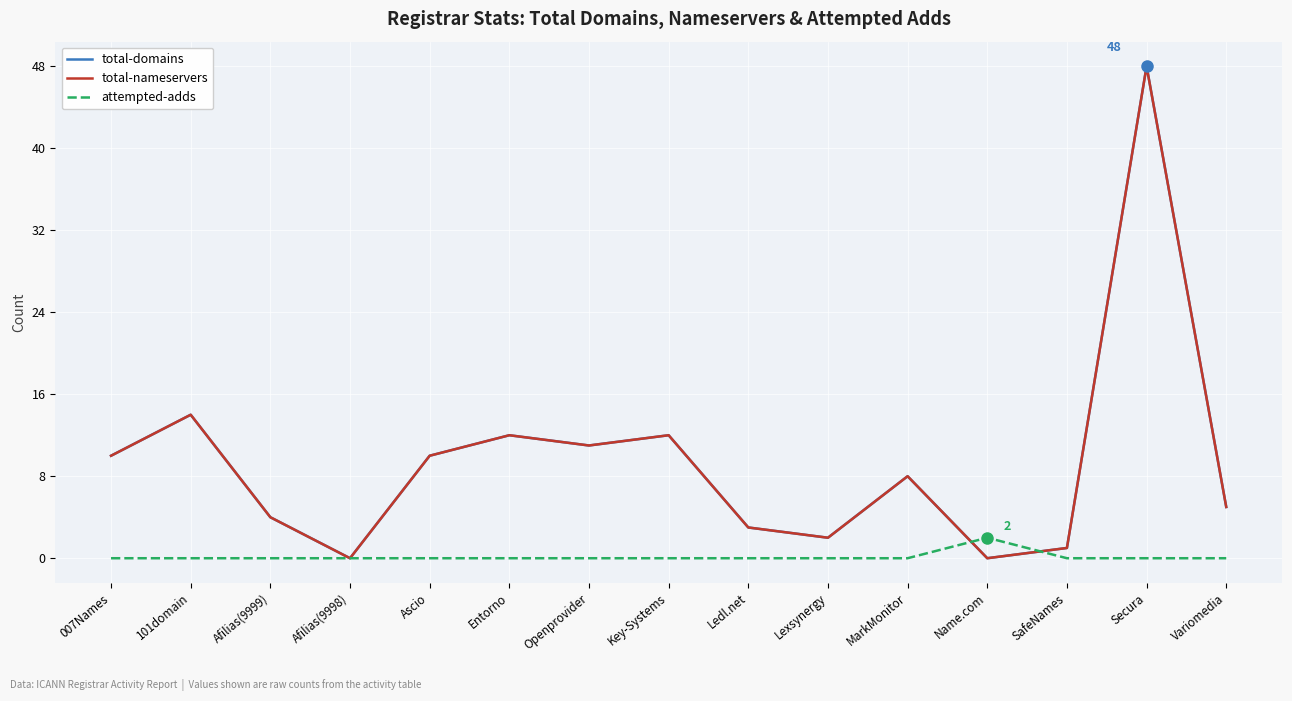

Does the chart have visible grid lines?

Yes